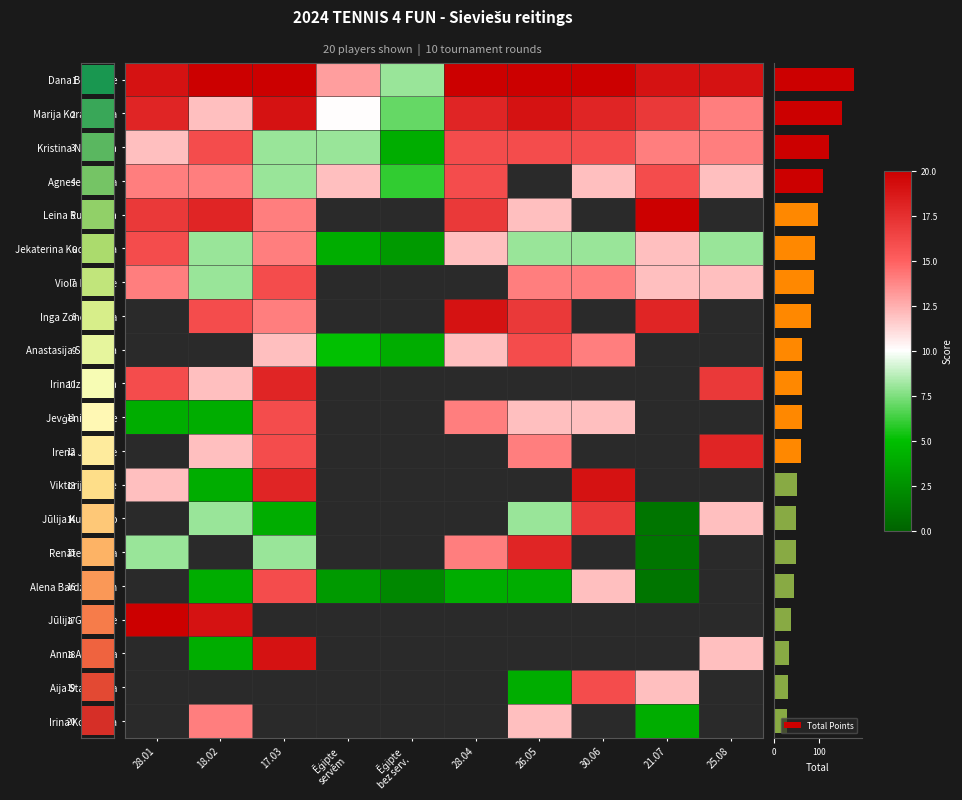

How many values are below 63?

10